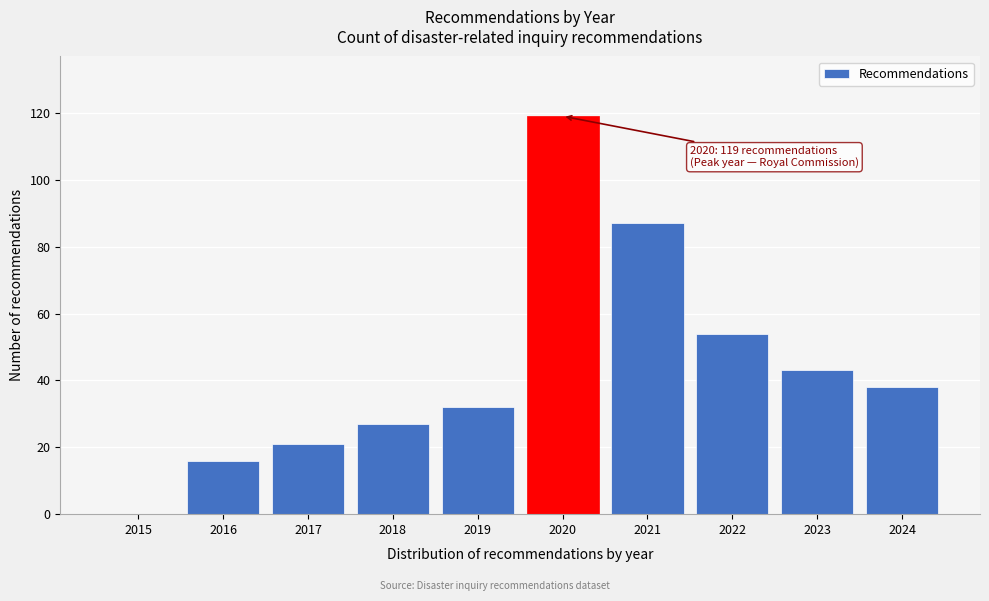

Reading right to left, transcribe all the data shown in this chart.

2024=38	2023=43	2022=54	2021=87	2020=119	2019=32	2018=27	2017=21	2016=16	2015=0